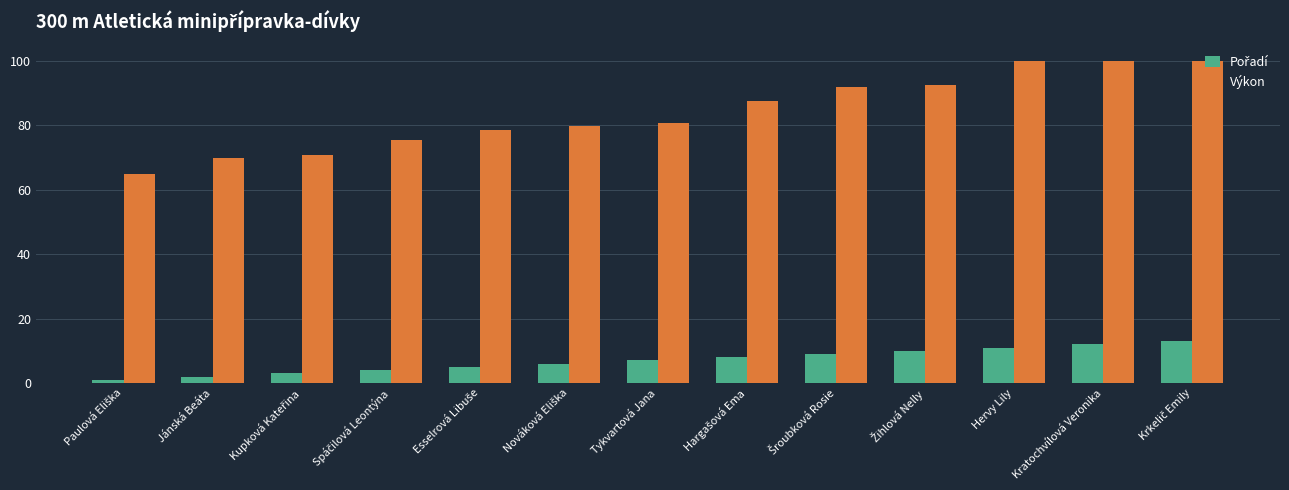

What is the maximum value for Výkon?

100.0